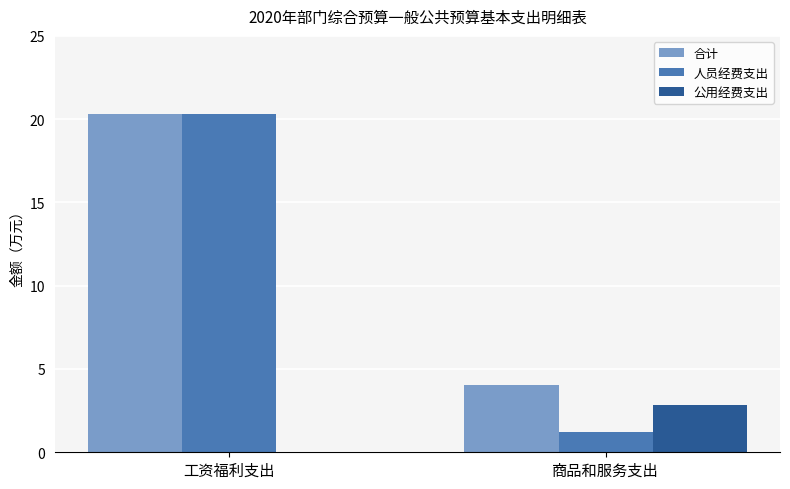

What is the average value of the 公用经费支出 series?

1.4